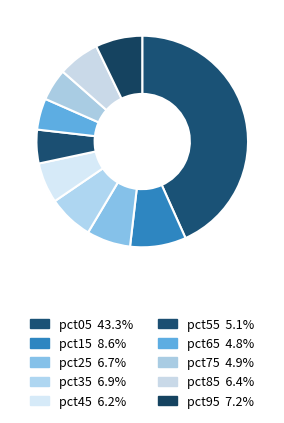

To the nearest percent, what portion does pct75 represent?

5%